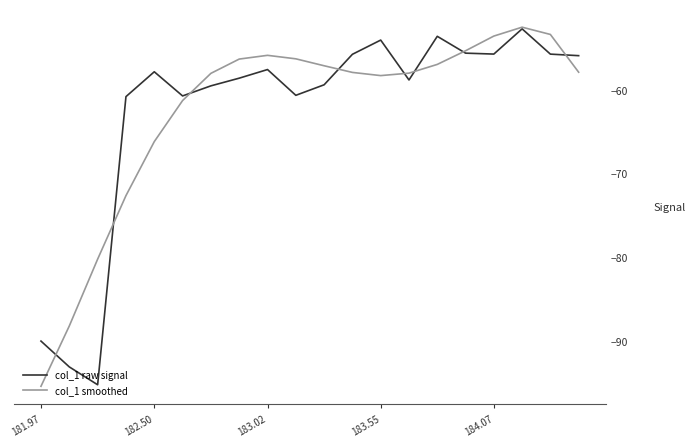

How many lines are shown in the chart?

2